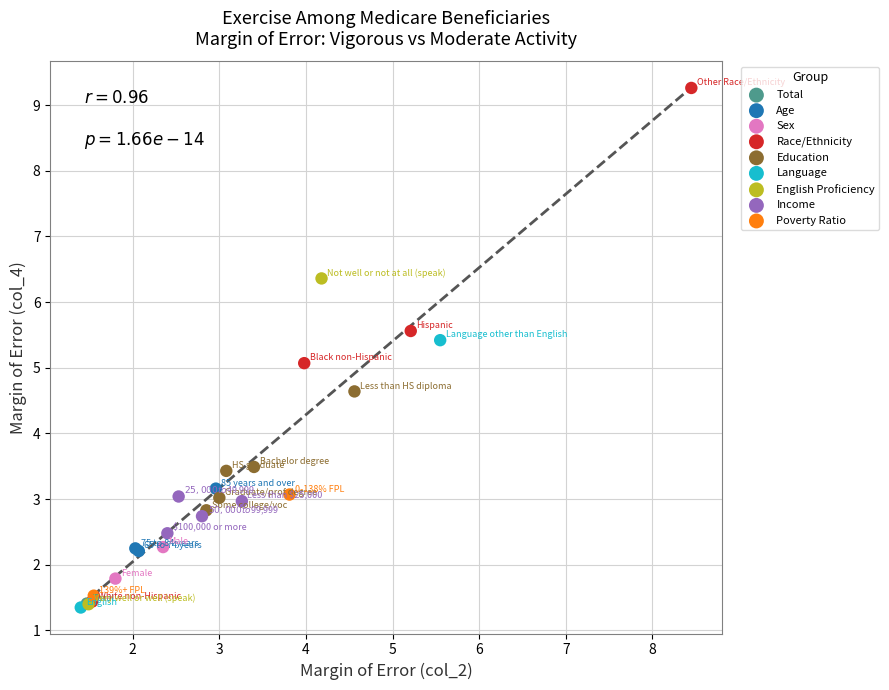

What are all the series names shown in the legend?

Total, Age, Sex, Race/Ethnicity, Education, Language, English Proficiency, Income, Poverty Ratio